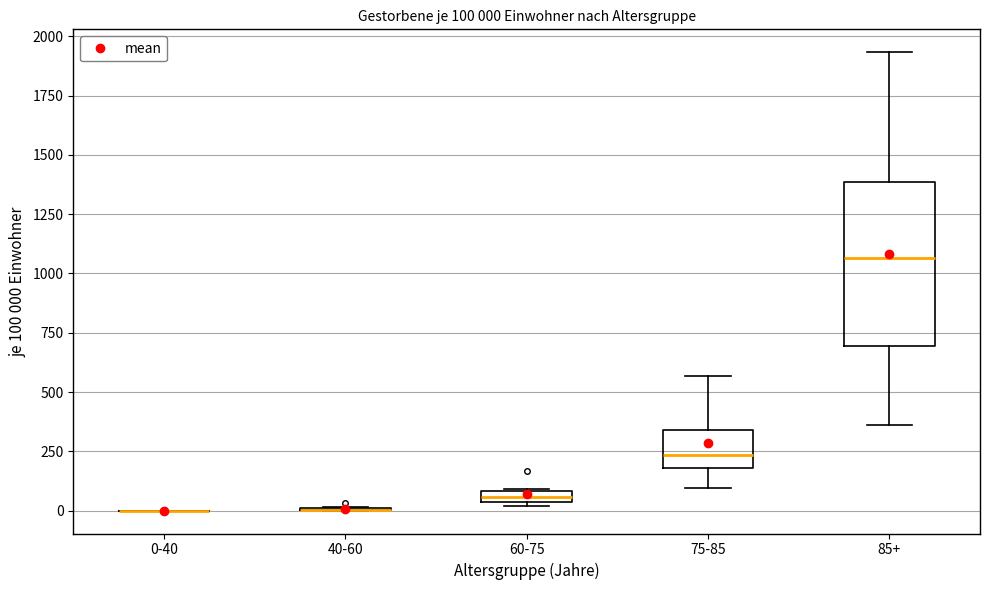

Comparing the boxes themselves (not the whiskers), which one is the tallest?

85+